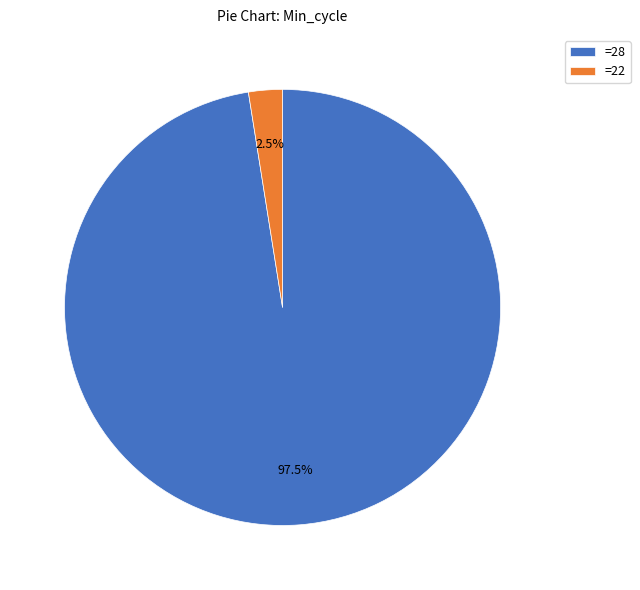

What is the smallest slice in the pie chart?

=22